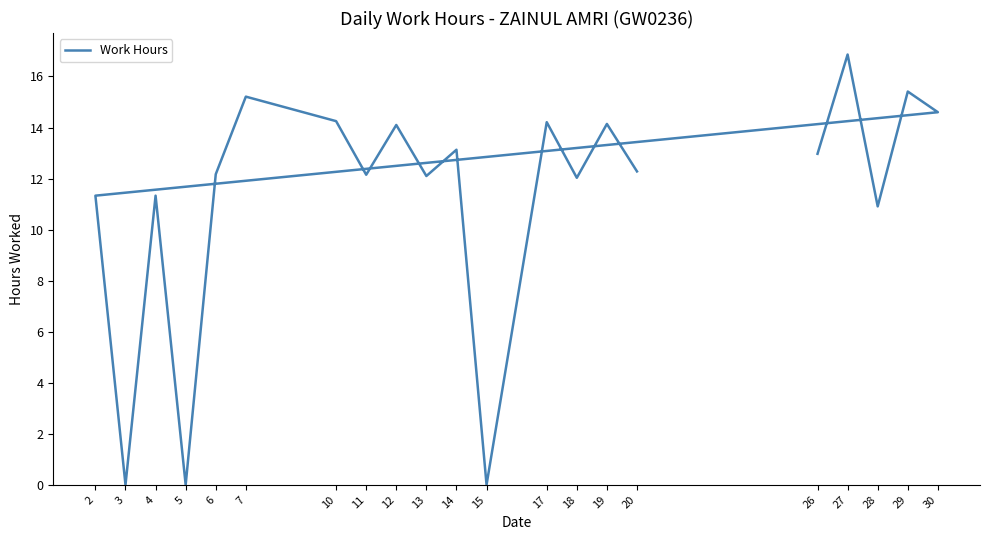

Reading right to left, extract all data points from this chart.

20=12.3	19=14.1	18=12.0	17=14.2	15=0.0	14=13.1	13=12.1	12=14.1	11=12.2	10=14.2	7=15.2	6=12.2	5=0.0	4=11.3	3=0.0	2=11.3	30=14.6	29=15.4	28=10.9	27=16.9	26=13.0